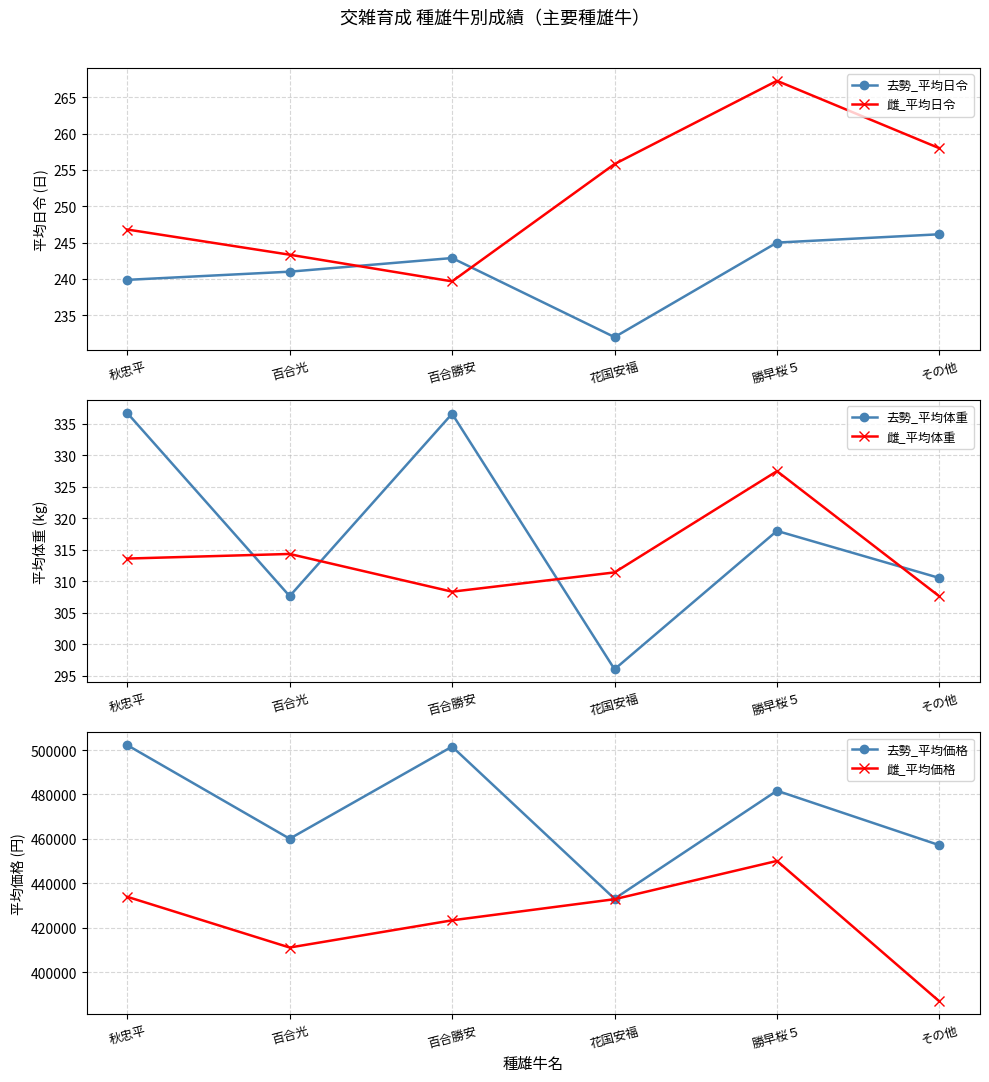

How many values in the 雌_平均体重 series are below 313?

3